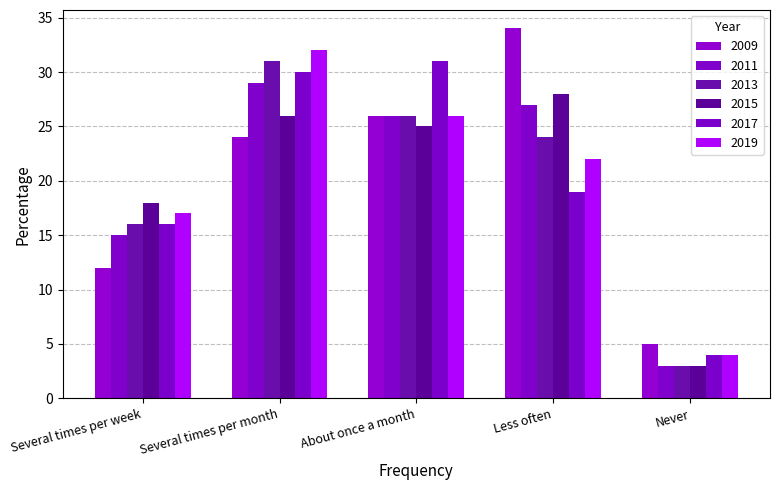

Rank the series by their maximum value, from lowest to highest.

2015, 2011, 2013, 2017, 2019, 2009